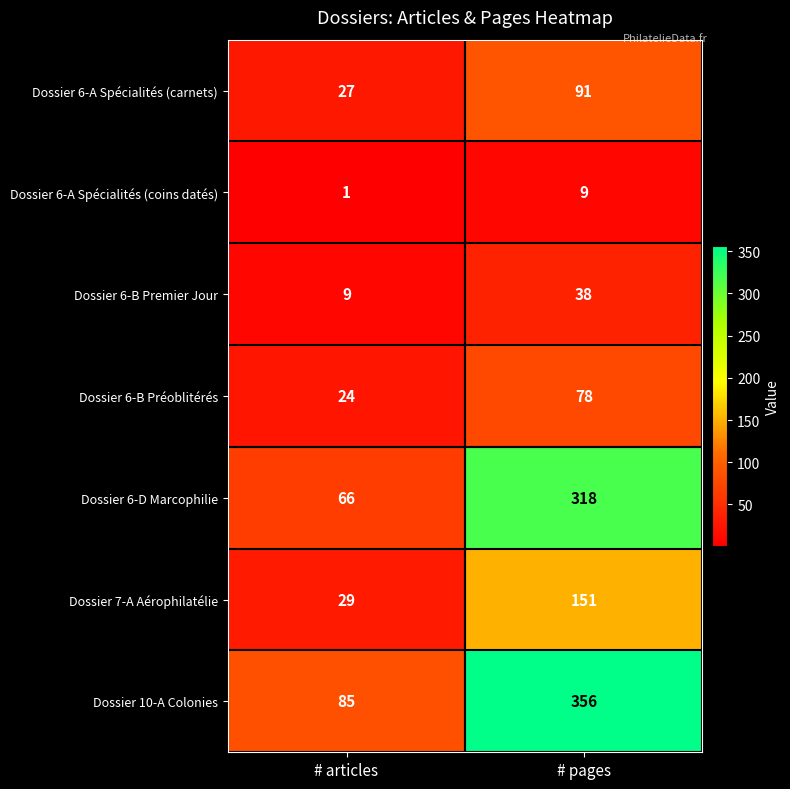

How many distinct data groups are displayed?

7